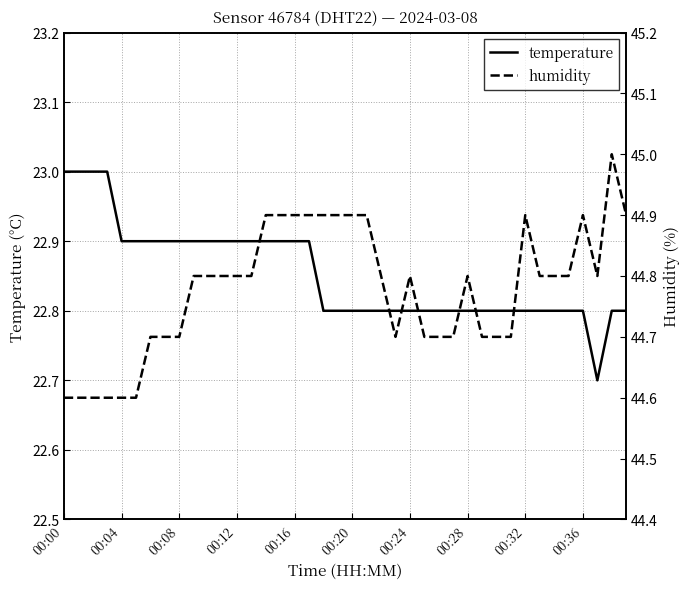

What is the highest value of the temperature series?

23.0